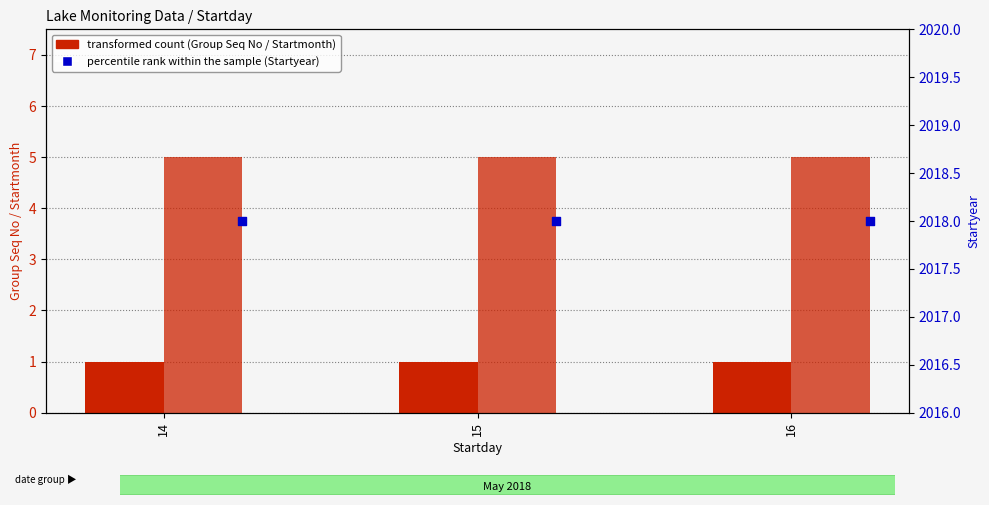

Which series contains the lowest Y value?

Group Seq No